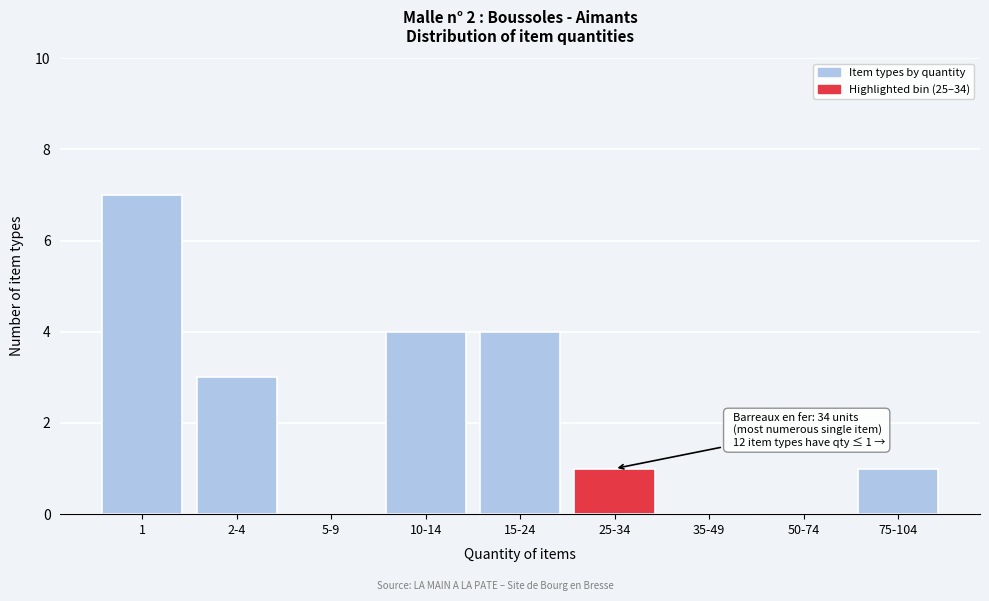

Reading left to right, what are all the values shown in this chart?

1=7	2-4=3	5-9=0	10-14=4	15-24=4	25-34=1	35-49=0	50-74=0	75-104=1